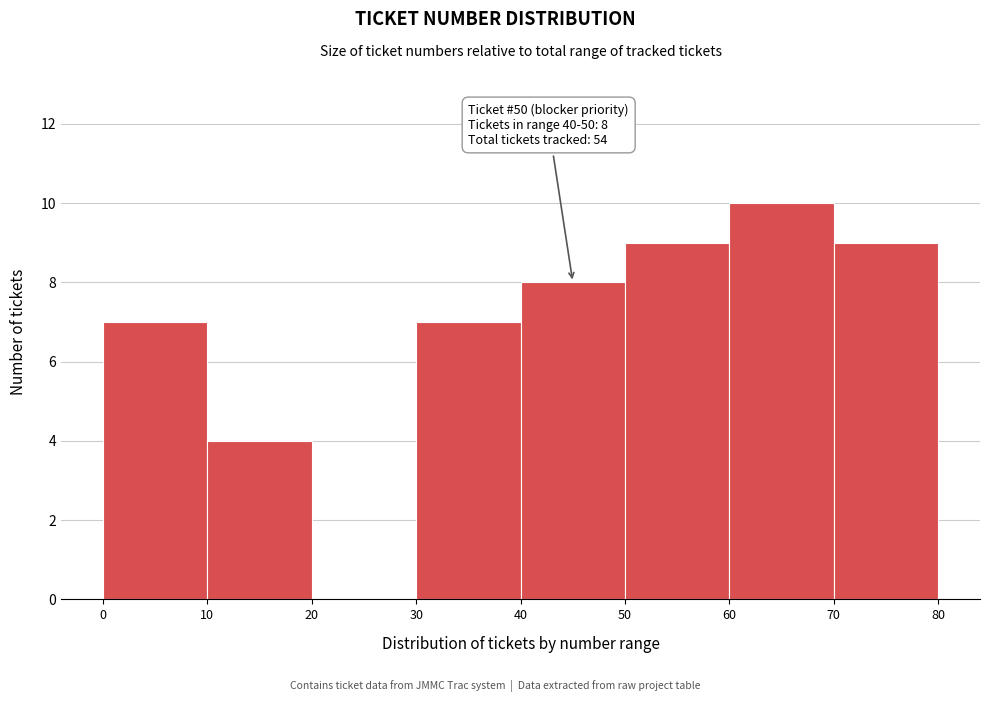

Which range on the x-axis has the tallest bar?

60 to 70